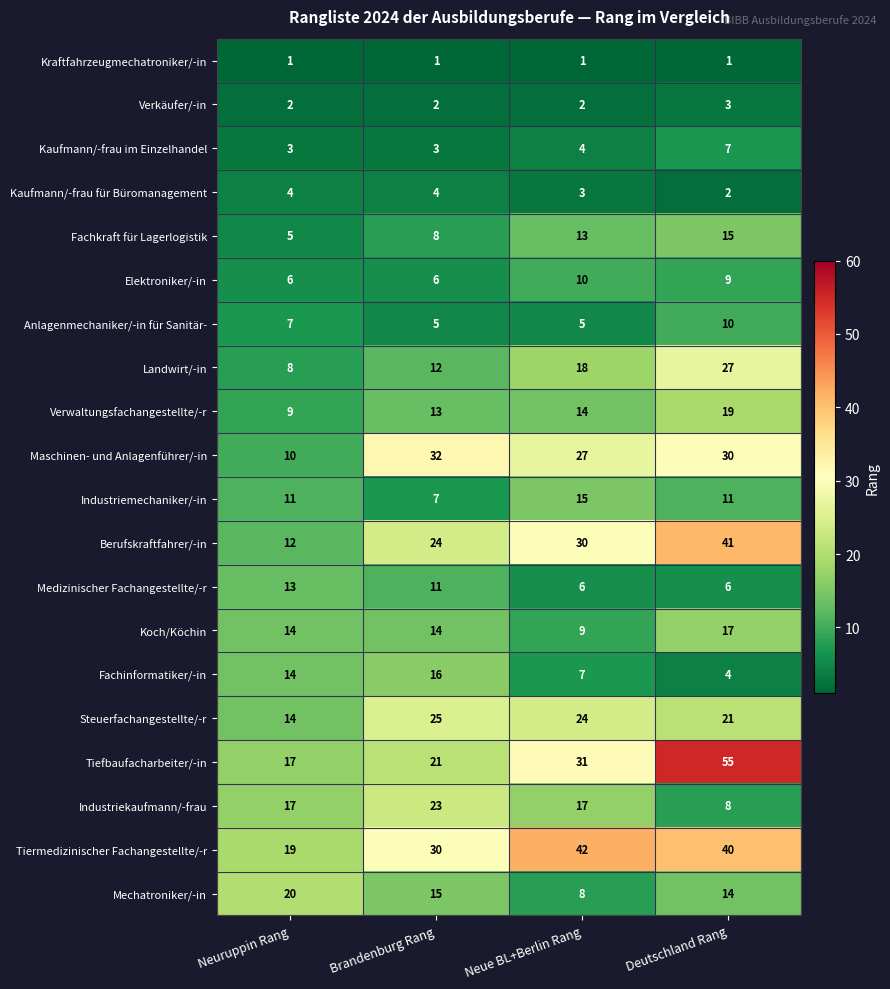

True or false: Anlagenmechaniker/-in für Sanitär- has a value of 14 at Deutschland Rang.

False